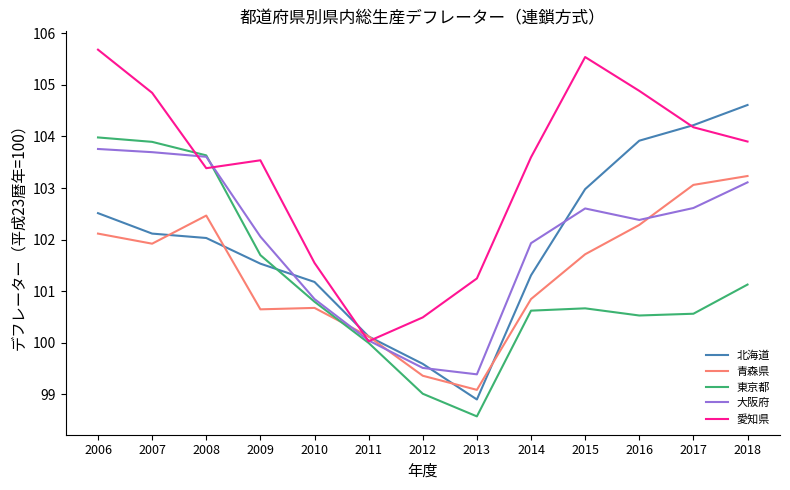

What is the maximum value shown in the chart?

105.7